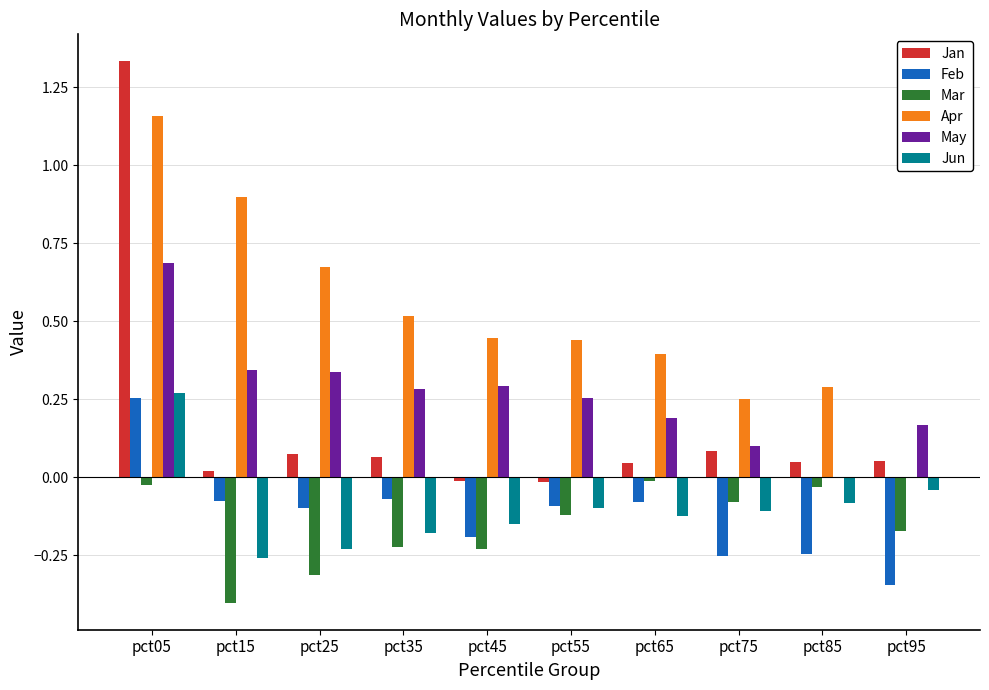

Where is Jun nearest to the value 0?

pct95